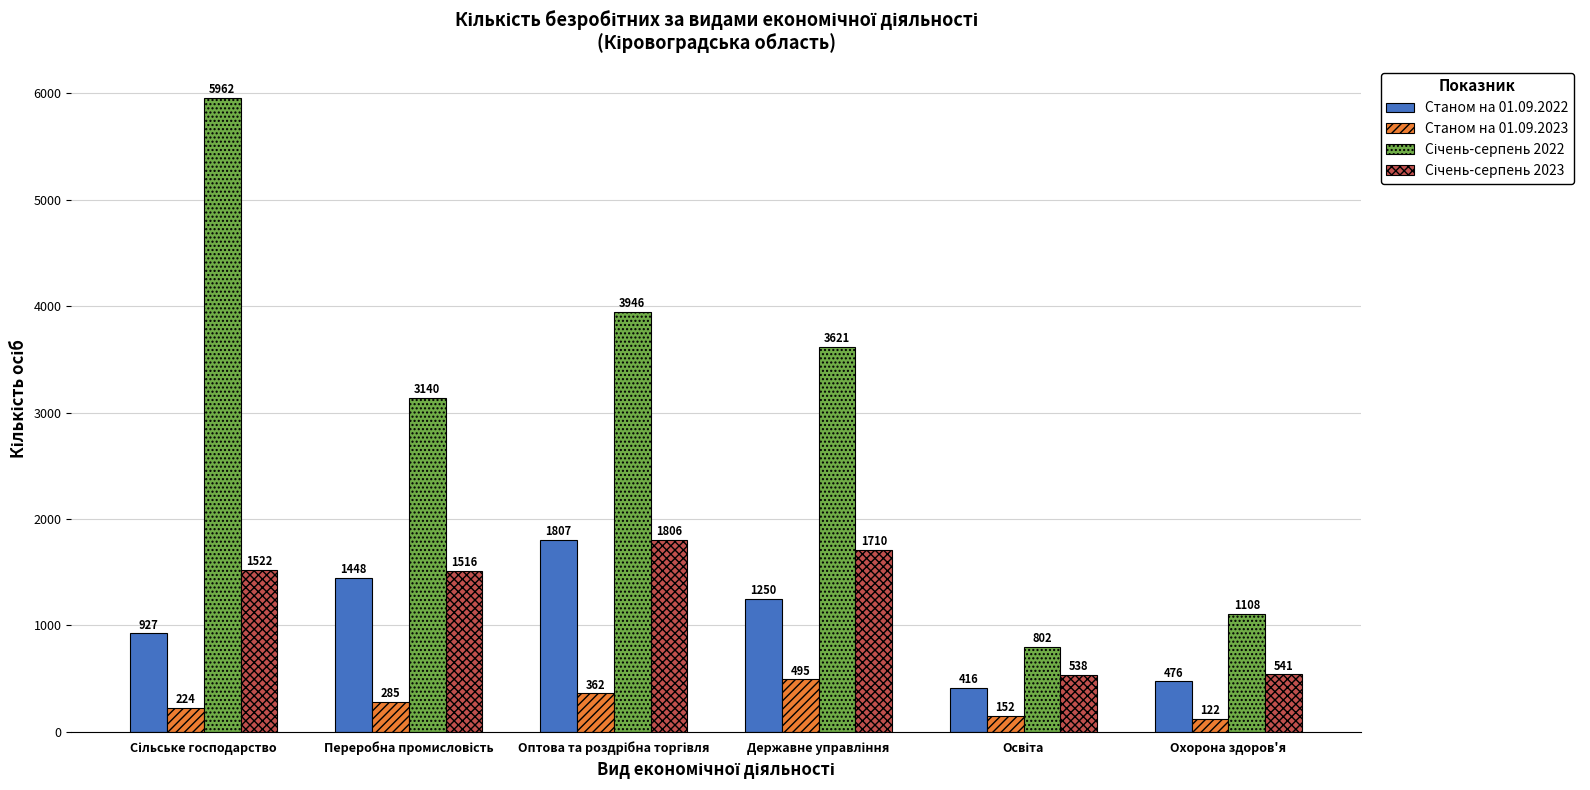

What is the greatest value displayed?

5962